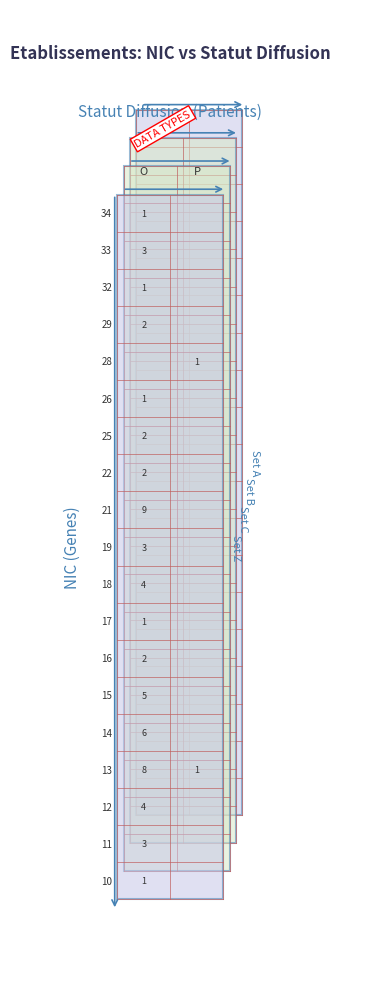

Reading left to right, transcribe all the data shown in this chart.

10: 1	0
11: 3	0
12: 4	0
13: 8	1
14: 6	0
15: 5	0
16: 2	0
17: 1	0
18: 4	0
19: 3	0
21: 9	0
22: 2	0
25: 2	0
26: 1	0
28: 0	1
29: 2	0
32: 1	0
33: 3	0
34: 1	0